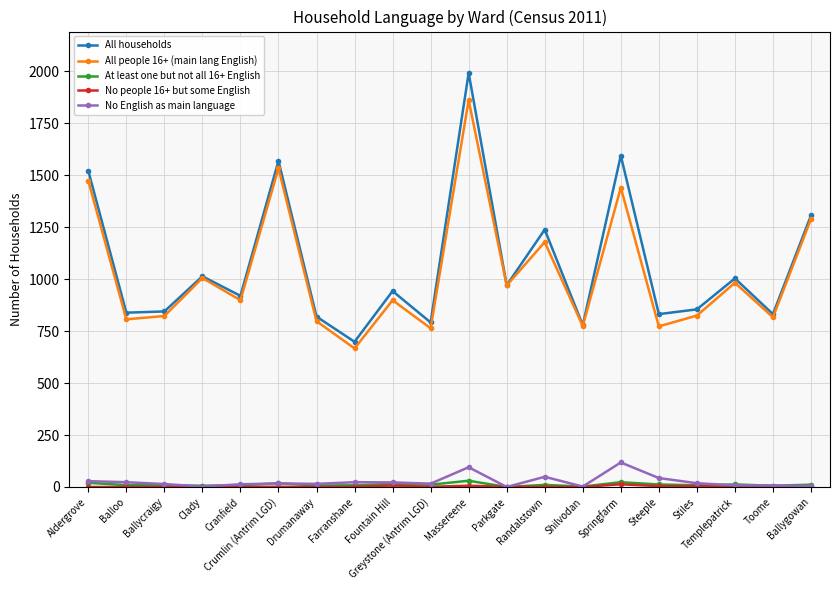

What is the greatest value displayed?

1993